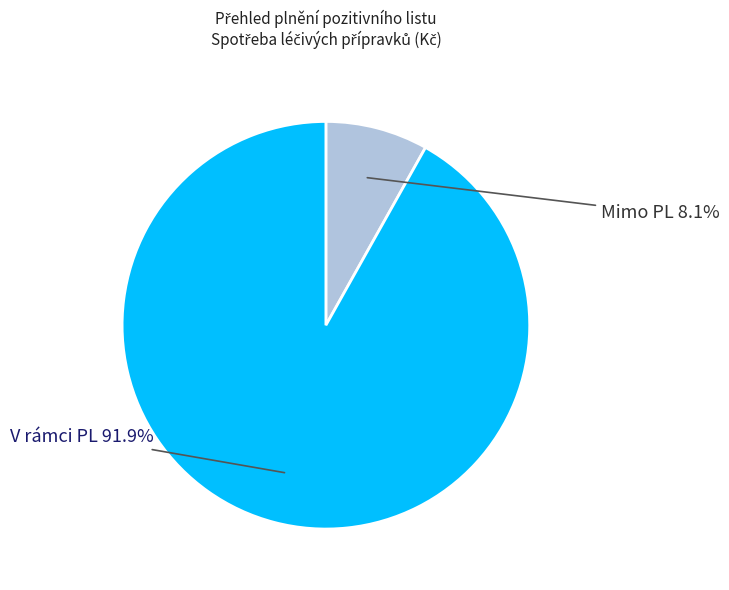

Approximately how many times larger is the value at V rámci PL compared to Mimo PL?

11.3